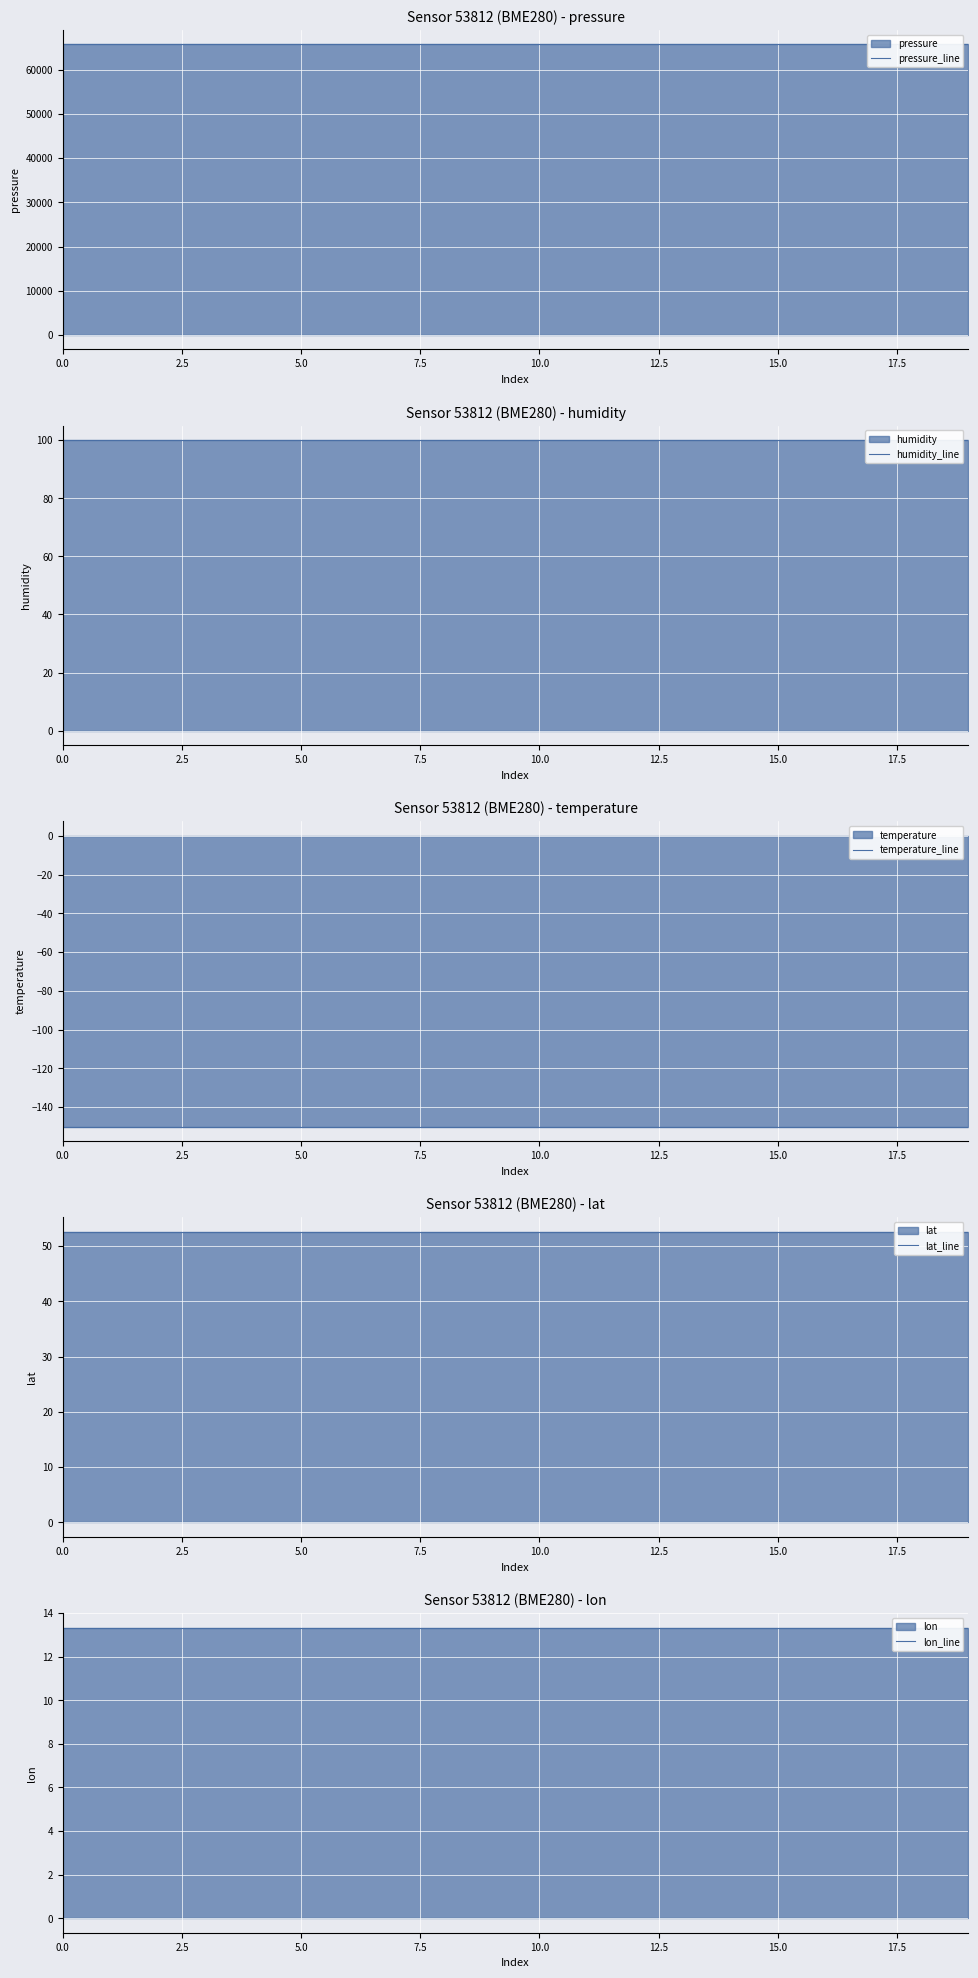

True or false: humidity_line and pressure_line intersect in this chart.

False